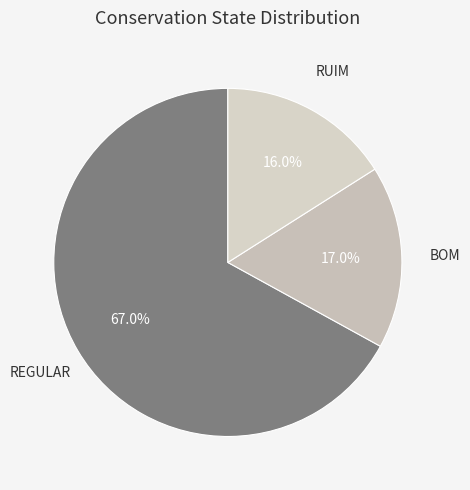

How many slices are in this pie chart?

3